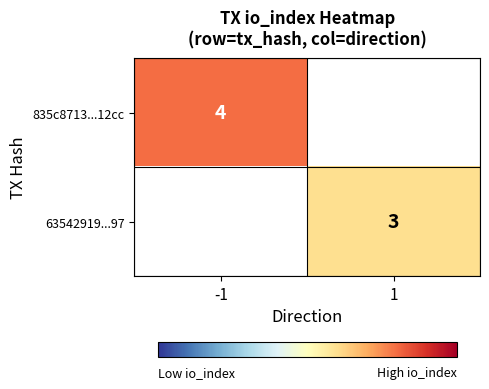

How many categories are shown in the chart?

2